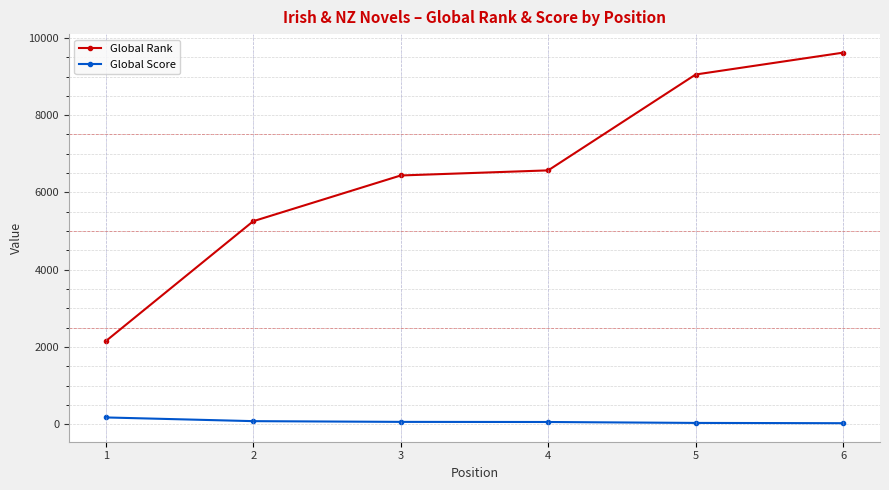

Is the value of Global Rank at 1 greater than the value of Global Score at 6?

Yes